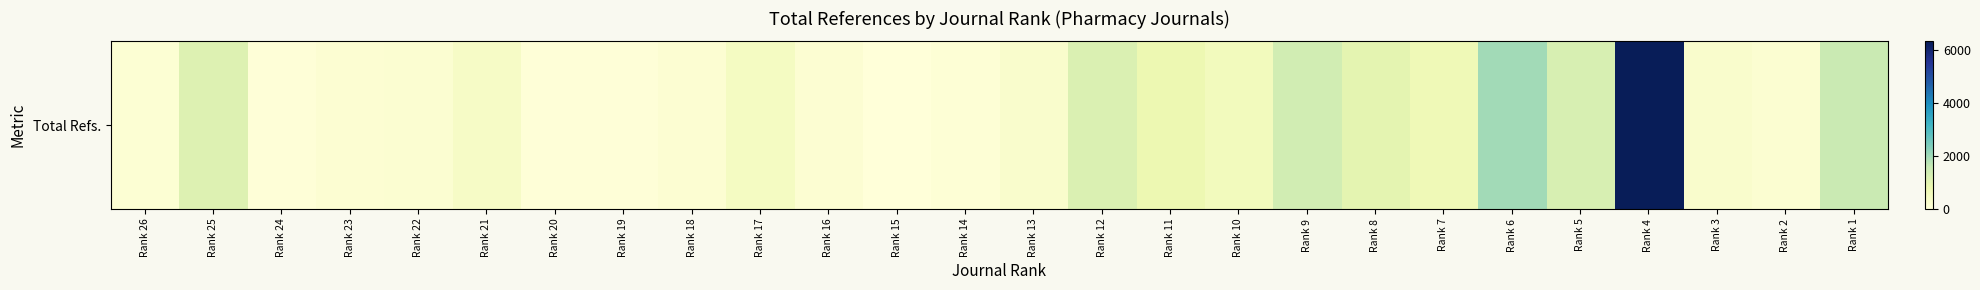

Reading left to right, extract all data points from this chart.

116	1129	35	144	155	376	49	45	141	452	134	0	93	252	1163	765	563	1368	977	677	1986	1249	6317	250	167	1507